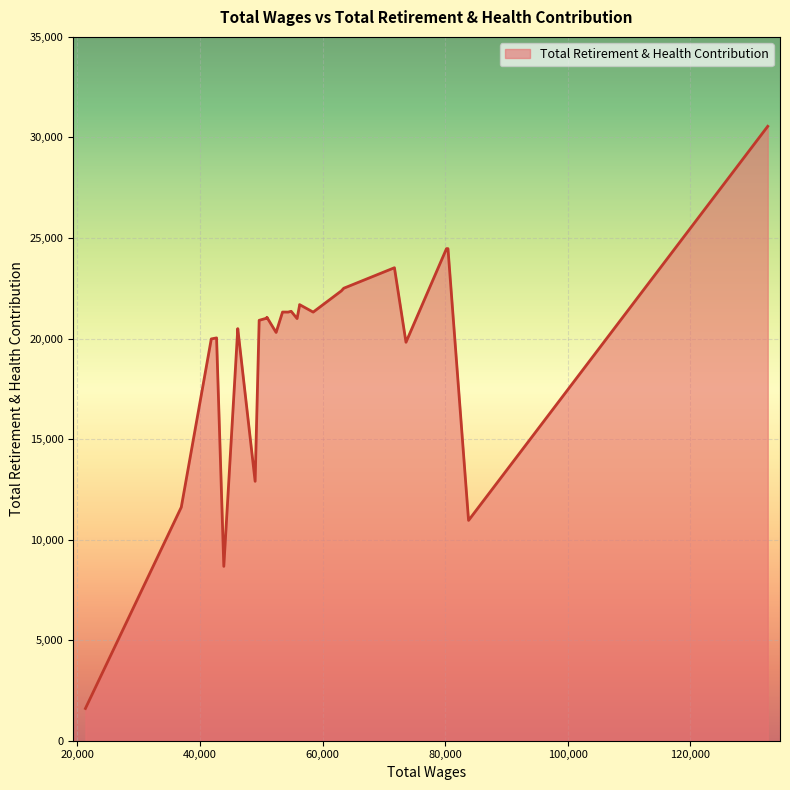

How many data points are above 21015?

14